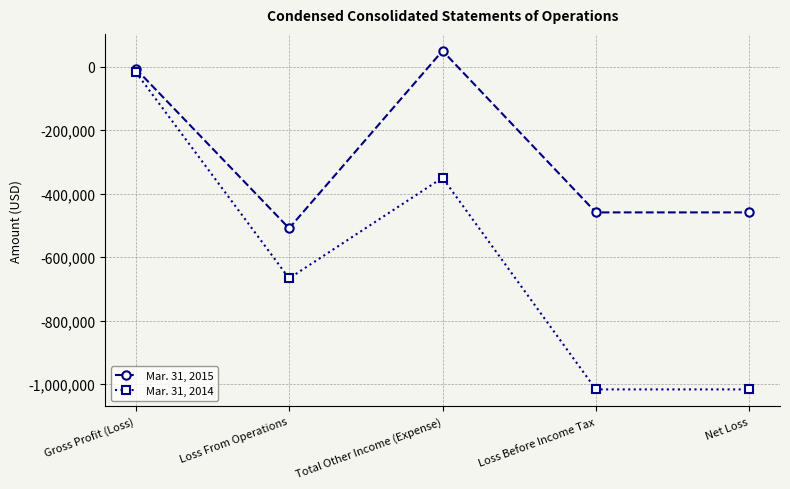

What is the label of the 1st point from the left?

Gross Profit (Loss)